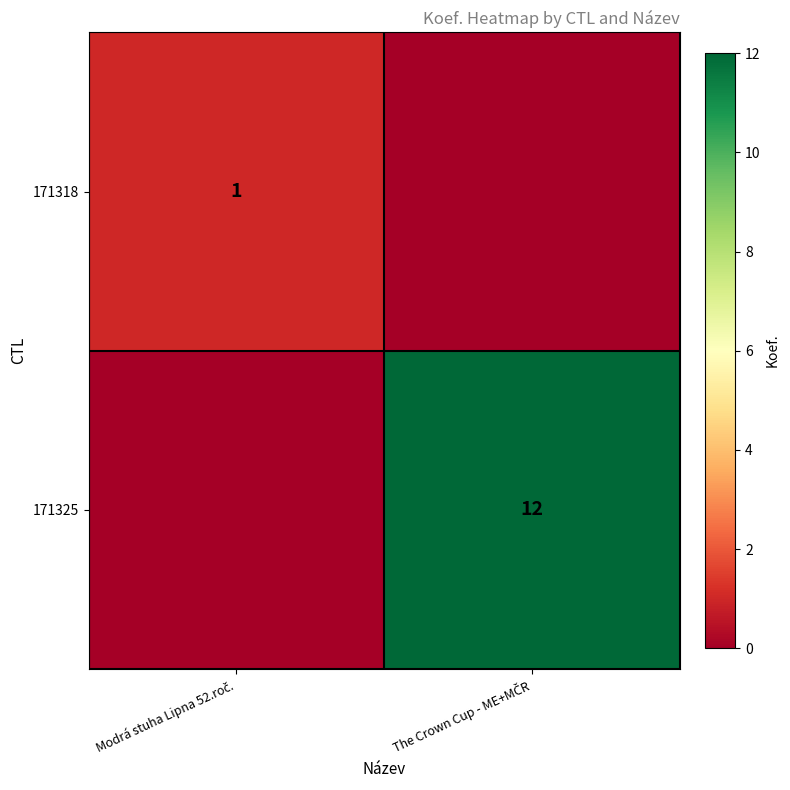

What is the difference between the maximum and minimum values in the 171318 series?

1